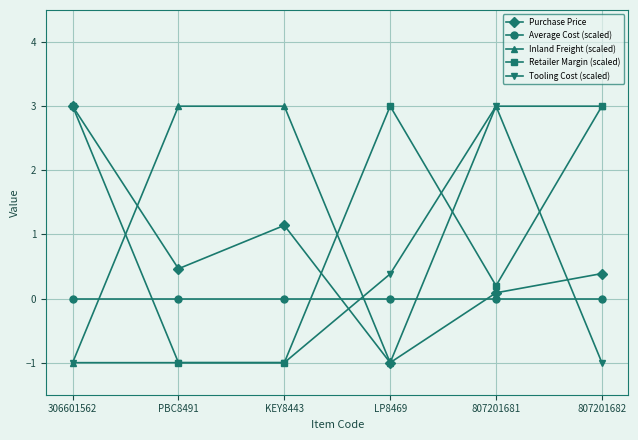

What is the maximum value shown in the chart?

3.0